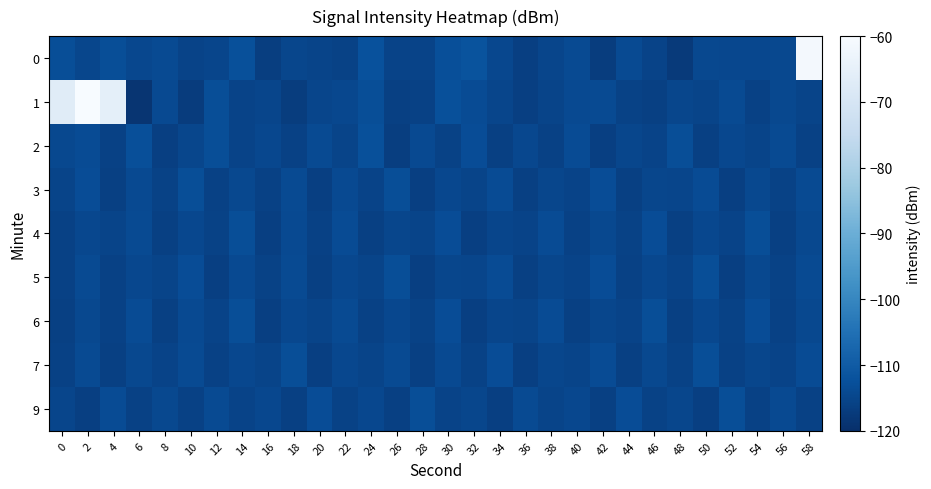

What is the total value across all series at 12?

-1034.2